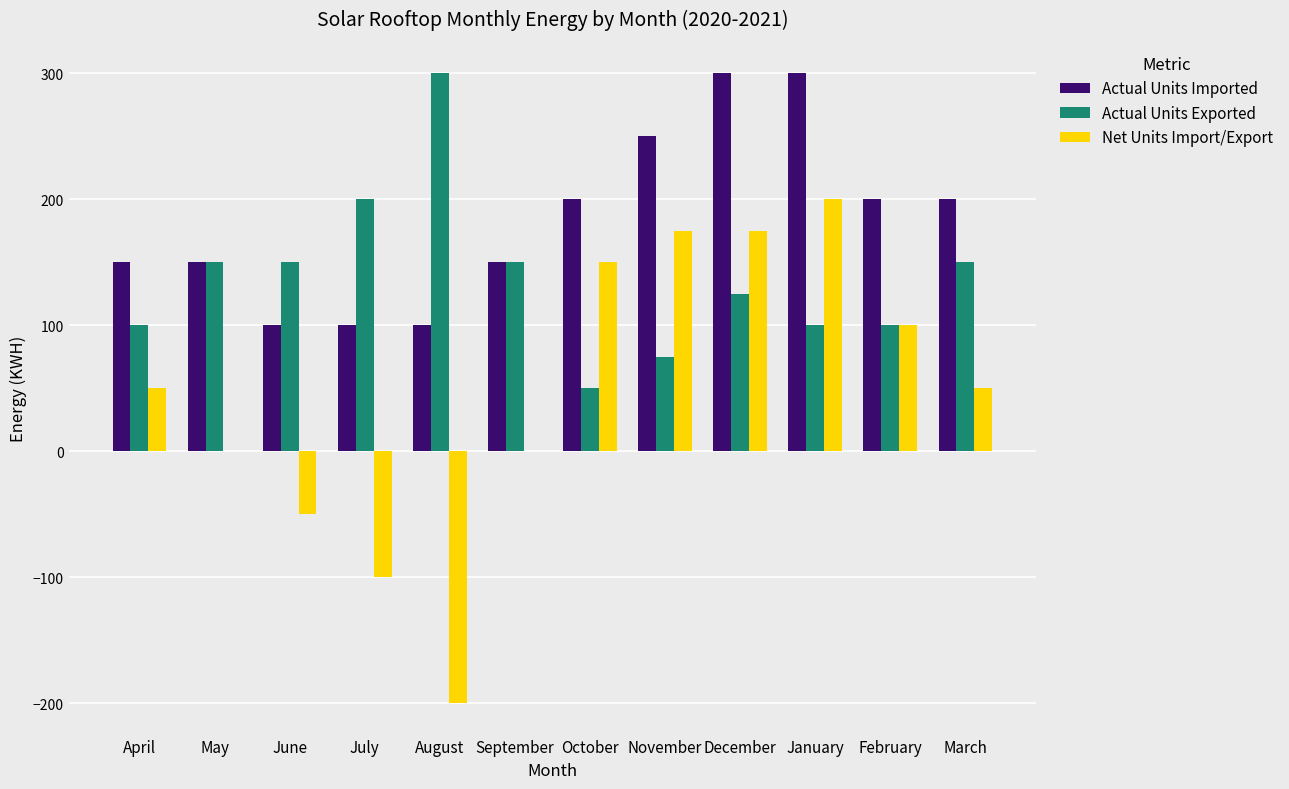

Count the Actual Units Imported values in the range 150 to 250.

7